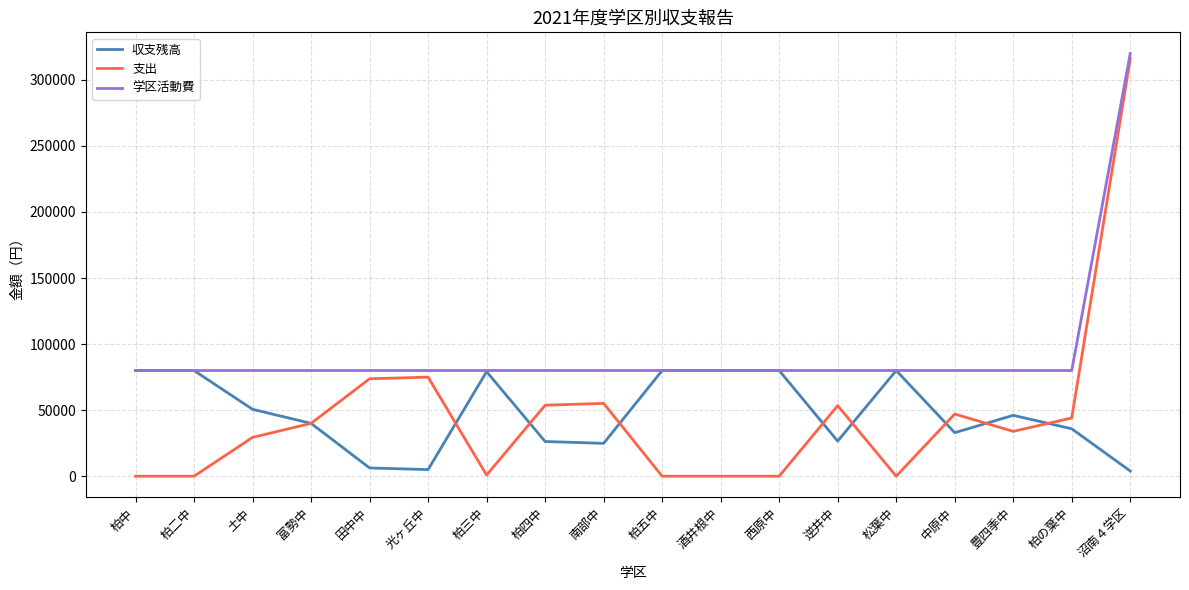

What is the highest value of the 学区活動費 series?

320000